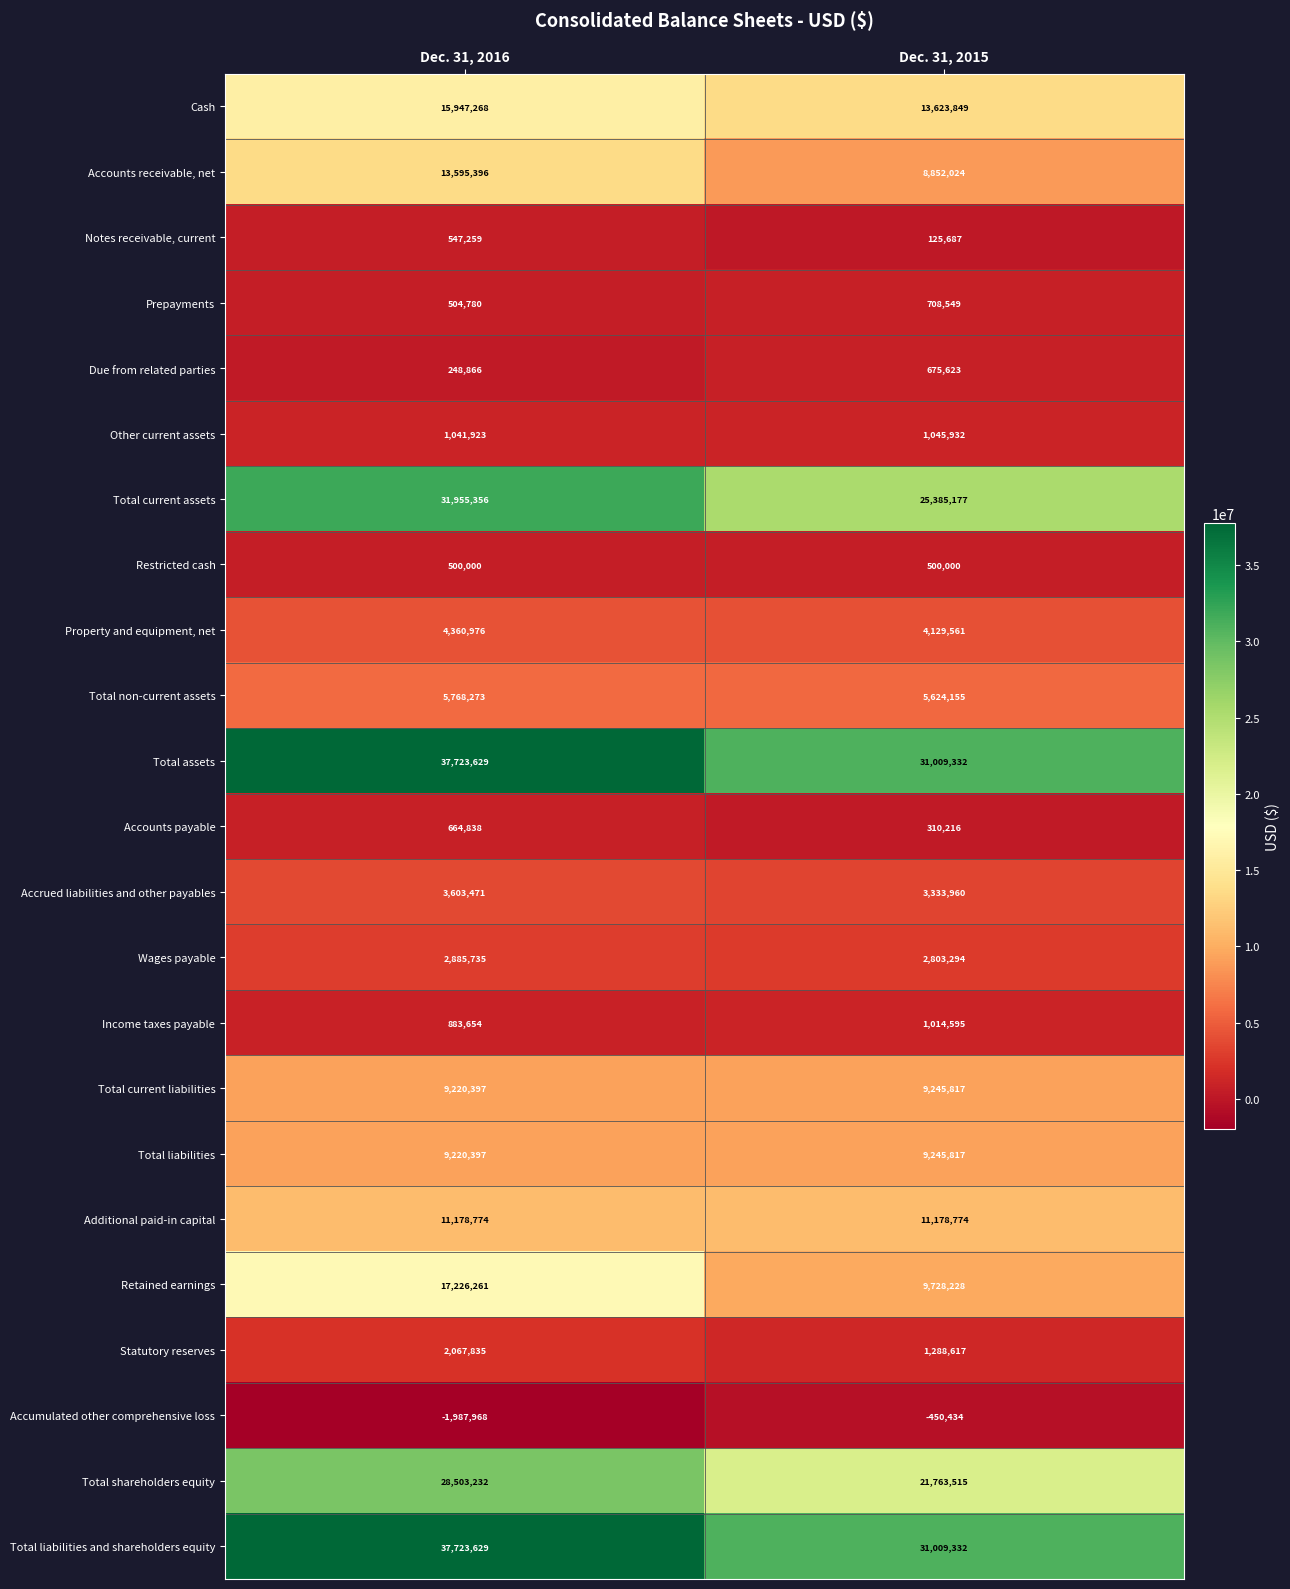

The value of Accrued liabilities and other payables at Dec. 31, 2015 is 1347731. True or false?

False